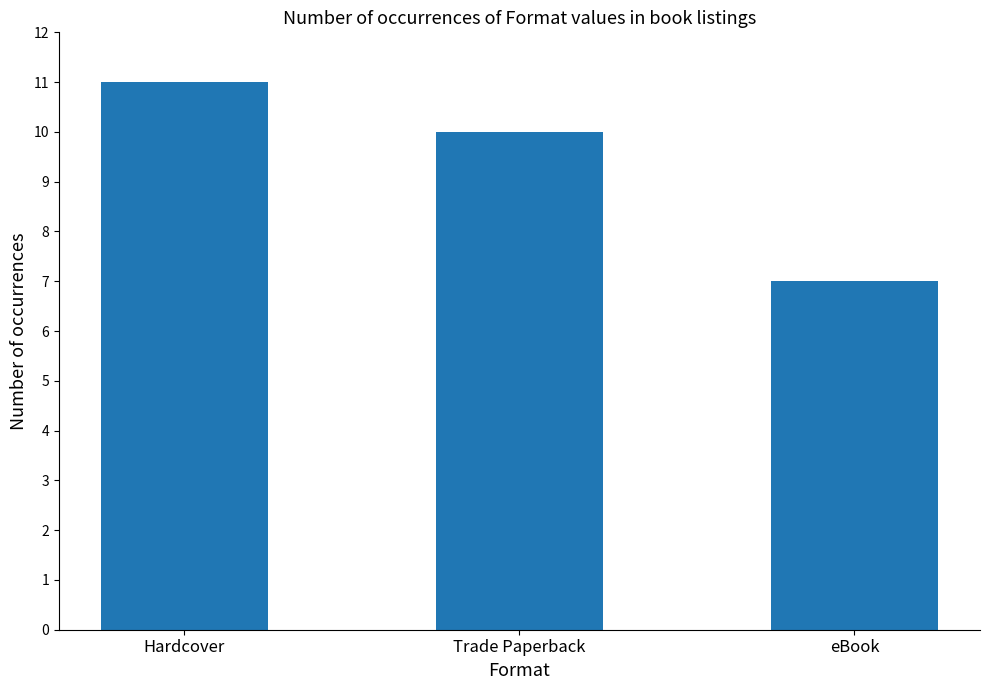

Which has a higher value, Trade Paperback or eBook?

Trade Paperback